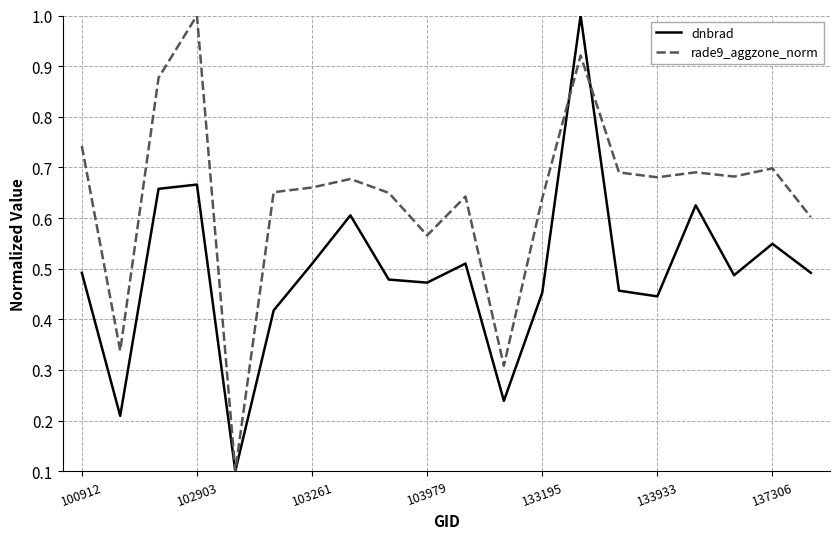

How many interior local peaks does the dnbrad series have?

6